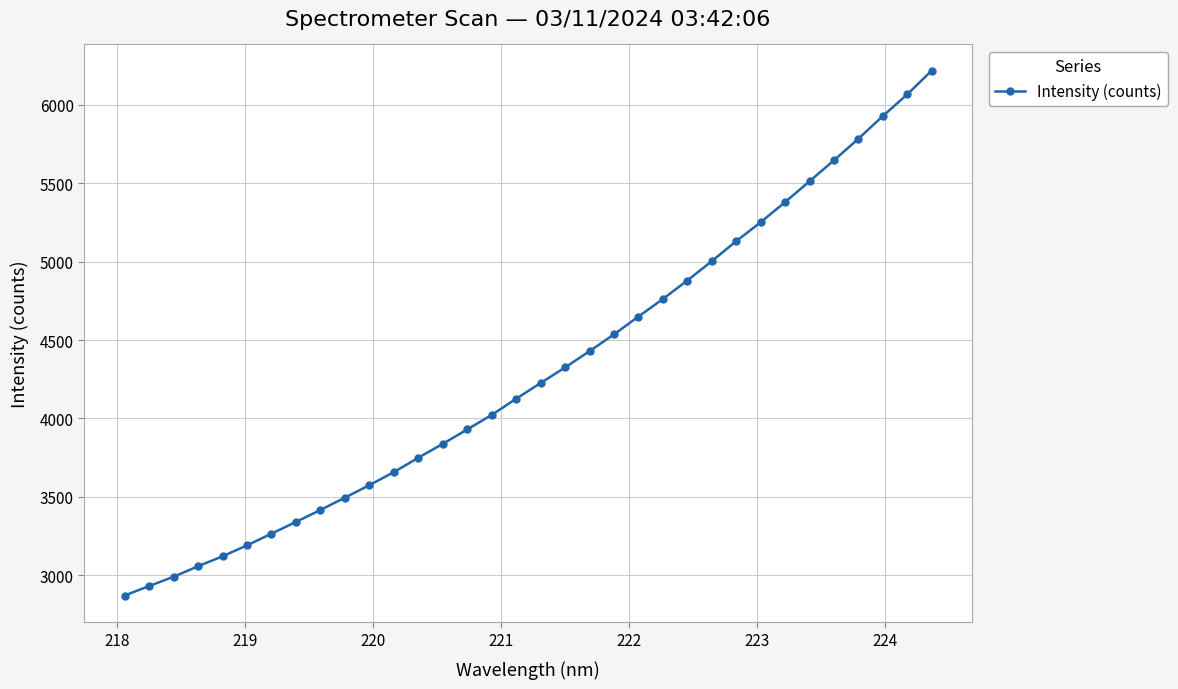

True or false: there are more than 2 points higher than both neighbors.

False